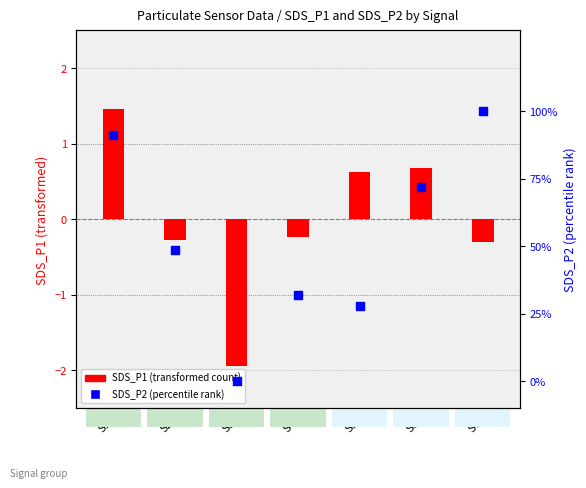

Which series contains the highest Y value?

SDS_P1 (transformed count)